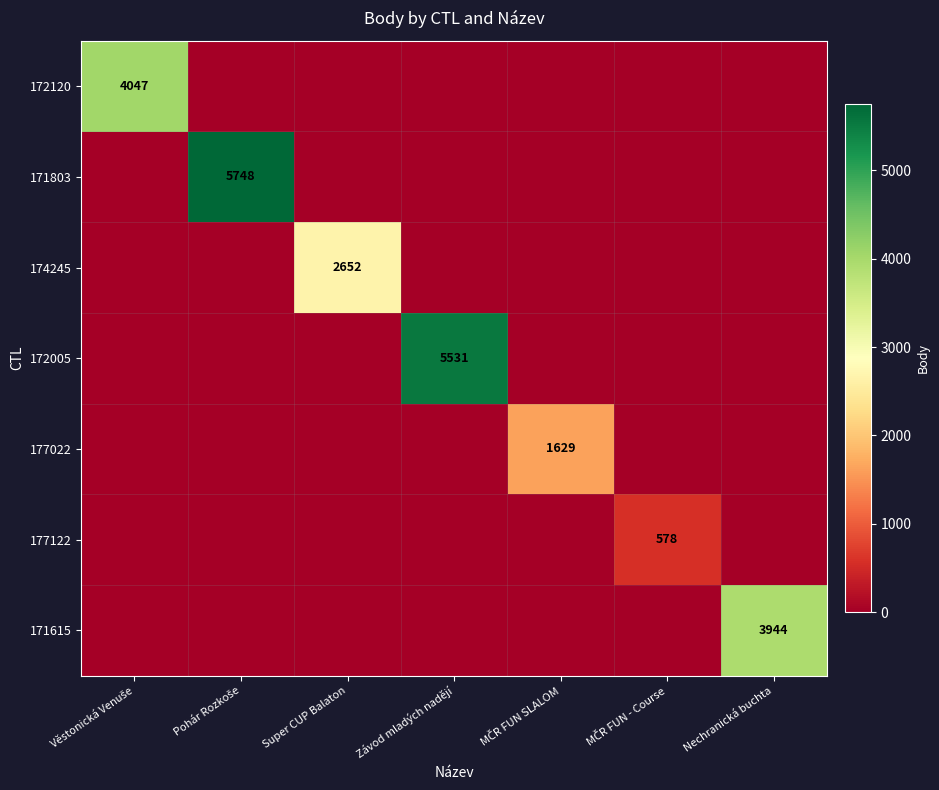

At how many categories does at least one series exceed 1702?

5